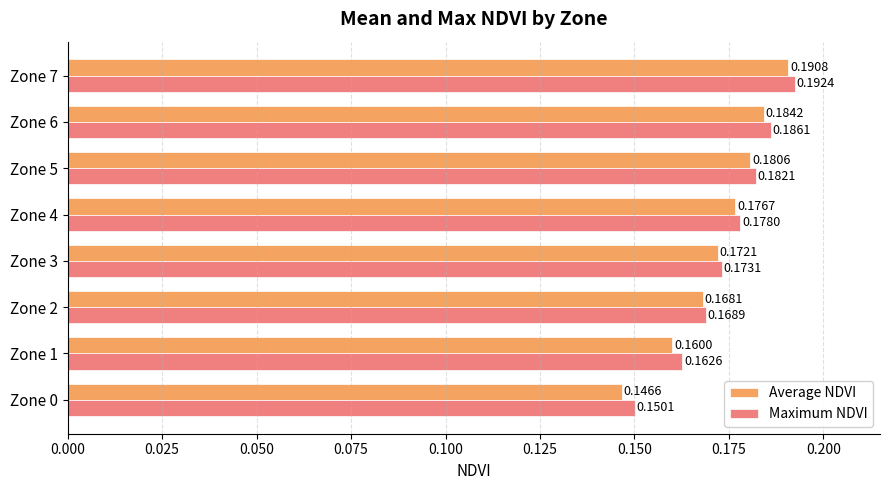

What are all the series names shown in the legend?

Average NDVI, Maximum NDVI